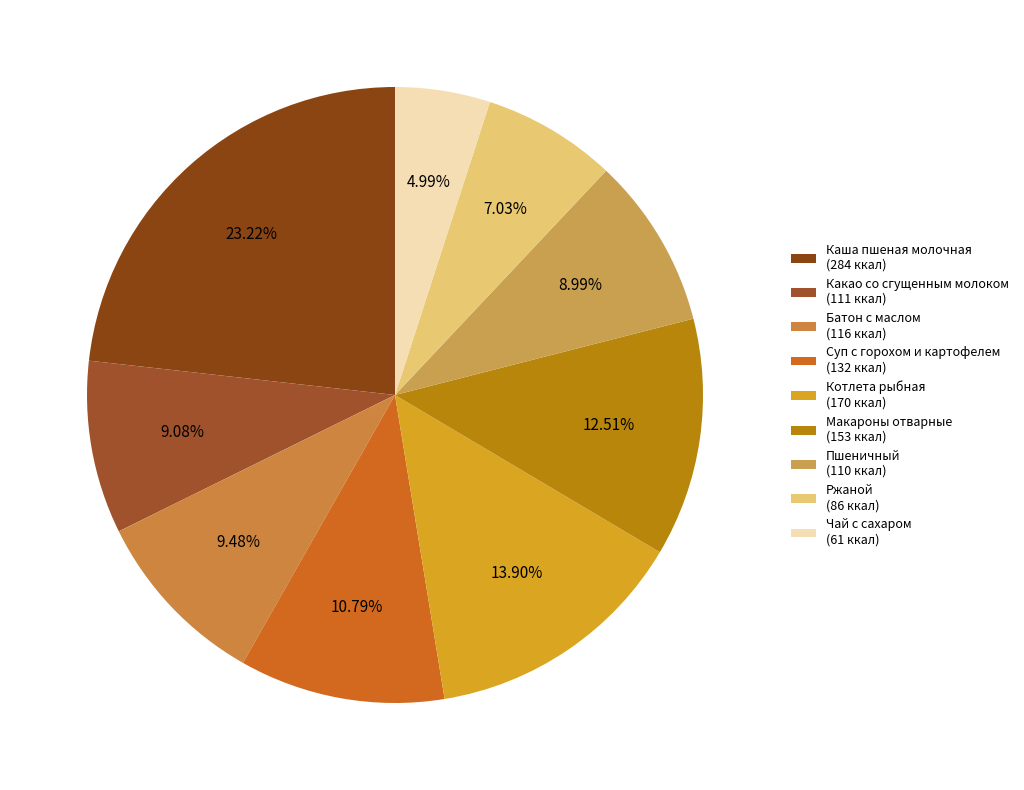

What is the change in value from Батон с маслом to Суп с горохом и картофелем?

+16